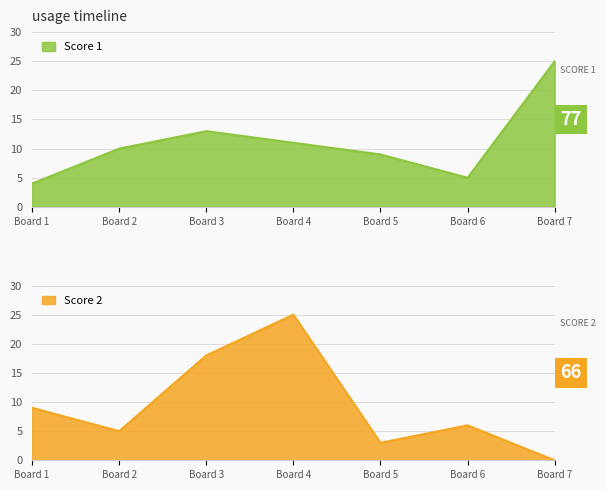

Reading left to right, what are all the values shown in this chart?

Score 1: Board 1=4	Board 2=10	Board 3=13	Board 4=11	Board 5=9	Board 6=5	Board 7=25
Score 2: Board 1=9	Board 2=5	Board 3=18	Board 4=25	Board 5=3	Board 6=6	Board 7=0